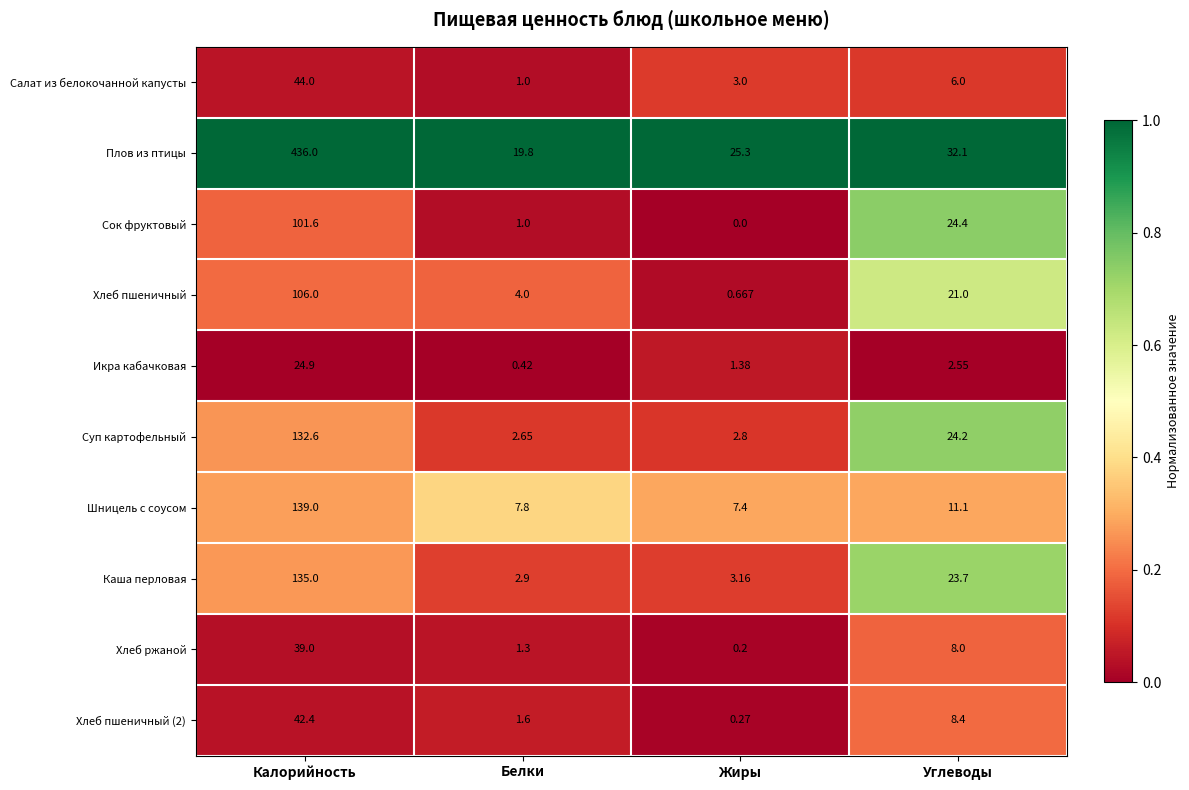

At which label is Икра кабачковая closest to 12?

Углеводы